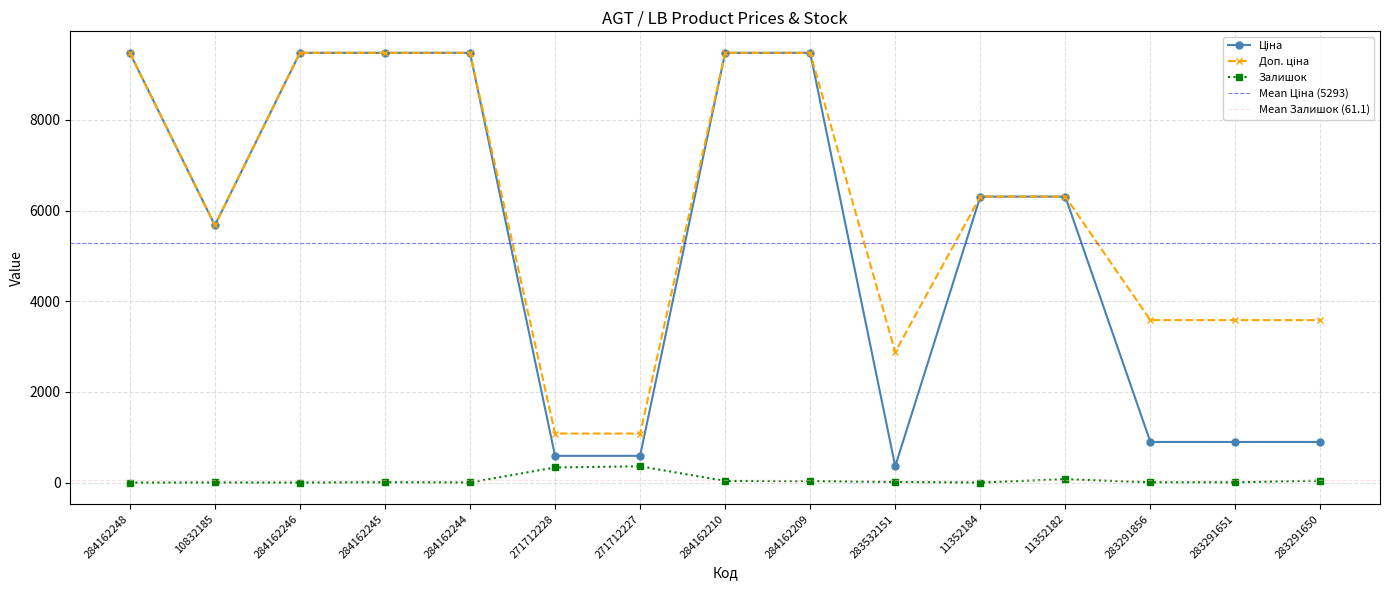

What is the difference between the maximum and minimum values in the Доп. ціна series?

8398.4